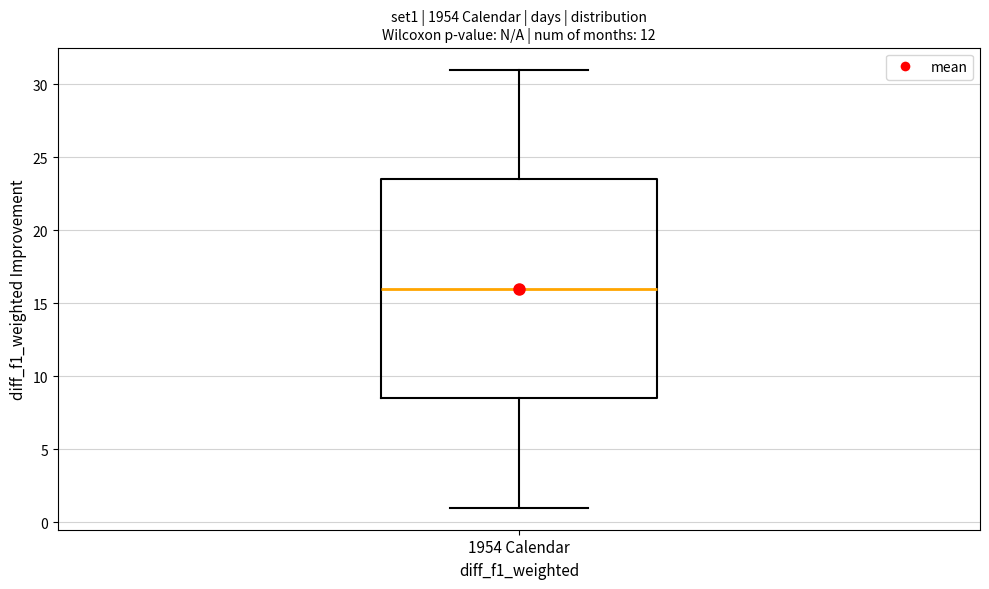

Transcribe this box plot: give where the median line is, the range the box spans, and where the two whiskers end, as read against the y-axis. The values are not printed on the chart, so give them approximately, as read against the axis.

median 16.0, box 8.5 to 23.5, whiskers 1.0 to 31.0